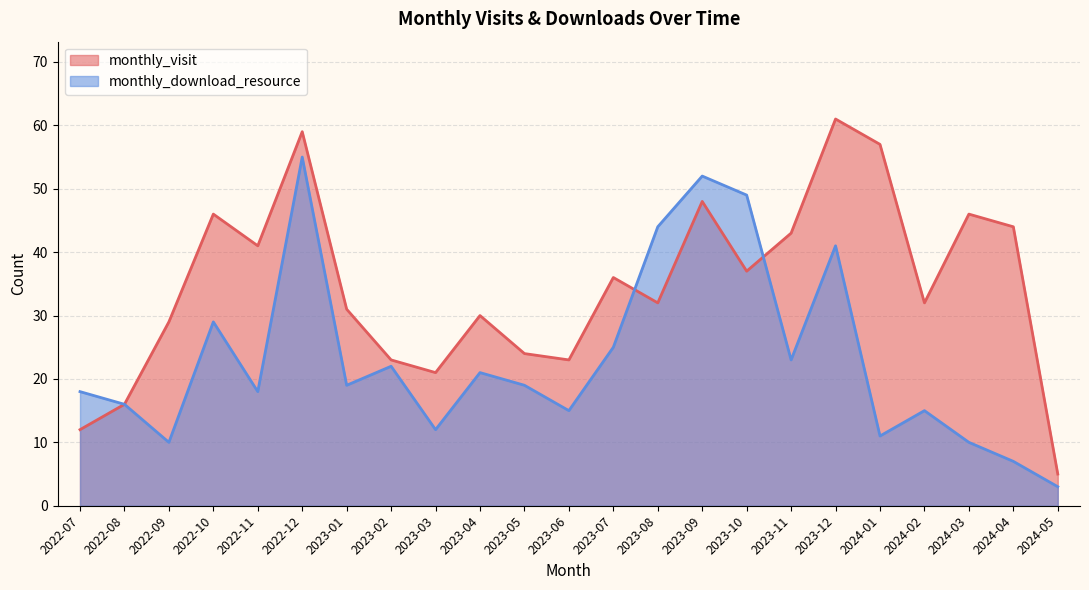

Reading left to right, extract all data points from this chart.

monthly_visit: 12	16	29	46	41	59	31	23	21	30	24	23	36	32	48	37	43	61	57	32	46	44	5
monthly_download_resource: 18	16	10	29	18	55	19	22	12	21	19	15	25	44	52	49	23	41	11	15	10	7	3